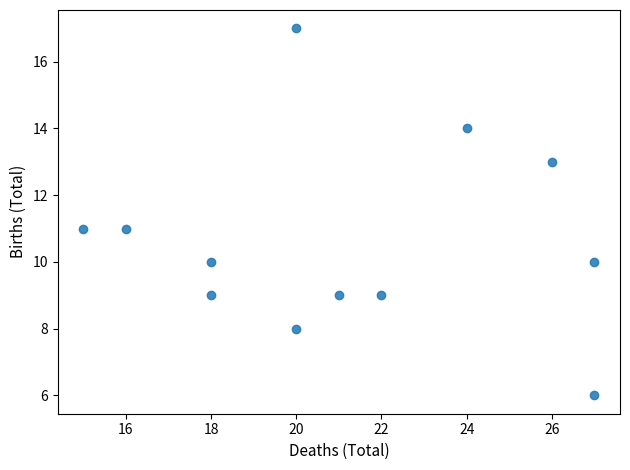

What is the range of Y values (max minus min)?

11